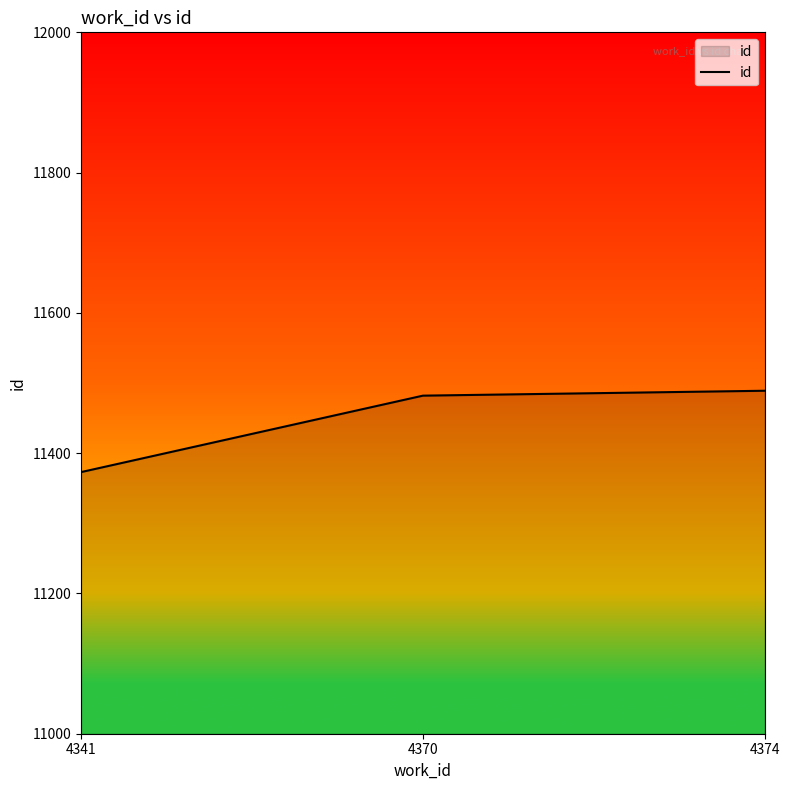

What value does the data have at 4370, to the nearest 5?

11480